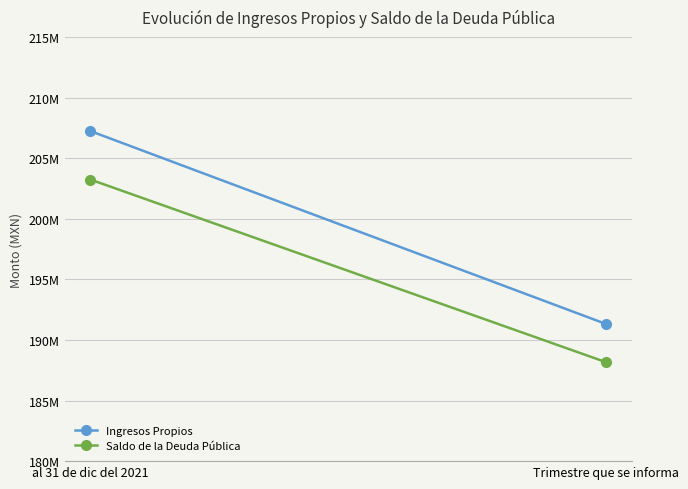

Rank the series by their average value, from lowest to highest.

Saldo de la Deuda Pública, Ingresos Propios